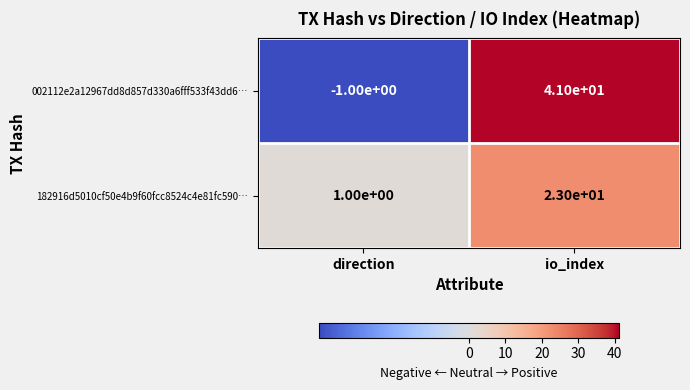

Which series has the widest spread of values?

002112e2a12967dd8d857d330a6fff533f43dd6…